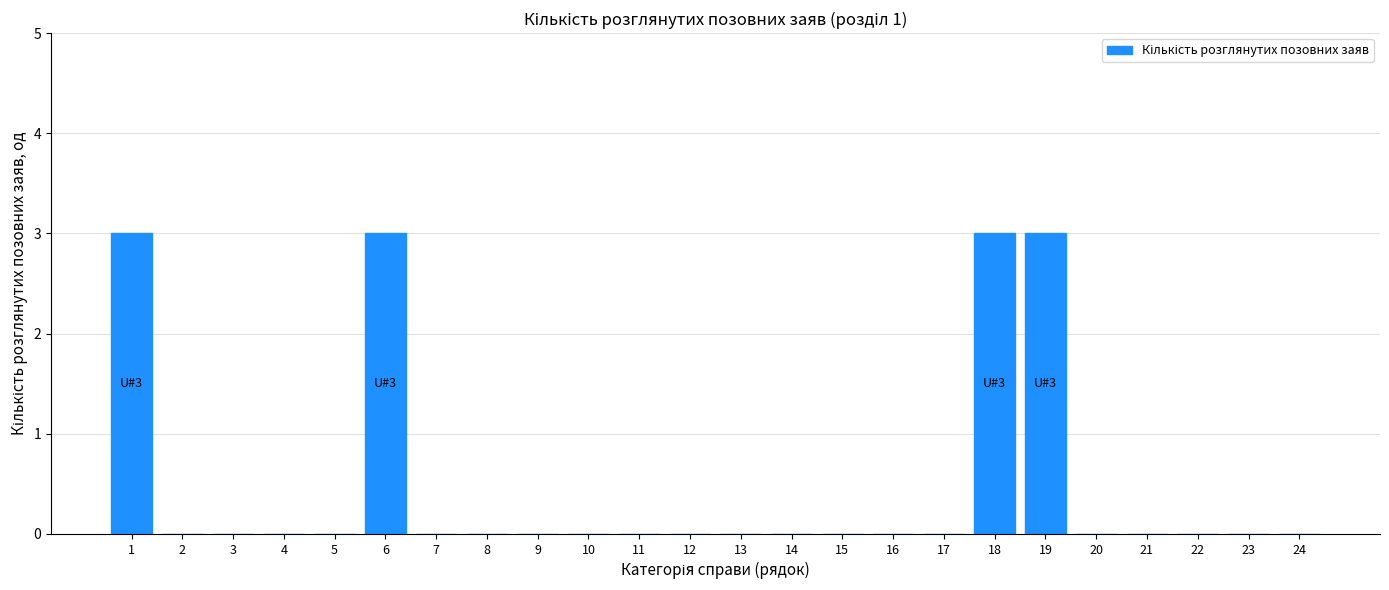

Reading left to right, transcribe all the data shown in this chart.

1=3	2=0	3=0	4=0	5=0	6=3	7=0	8=0	9=0	10=0	11=0	12=0	13=0	14=0	15=0	16=0	17=0	18=3	19=3	20=0	21=0	22=0	23=0	24=0